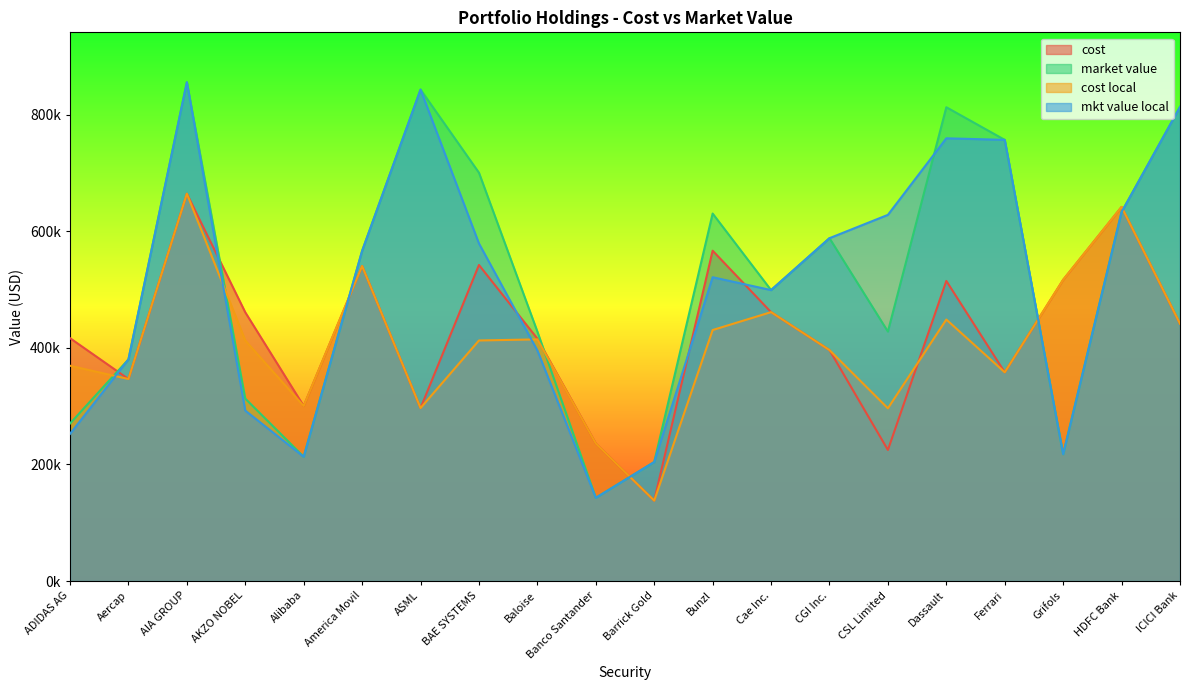

List the labels in order of cost value, smallest first.

Barrick Gold, CSL Limited, Banco Santander, ASML, Alibaba, Aercap, Ferrari, CGI Inc., Baloise, ADIDAS AG, ICICI Bank, AKZO NOBEL, Cae Inc., Dassault, Grifols, America Movil, BAE SYSTEMS, Bunzl, HDFC Bank, AIA GROUP